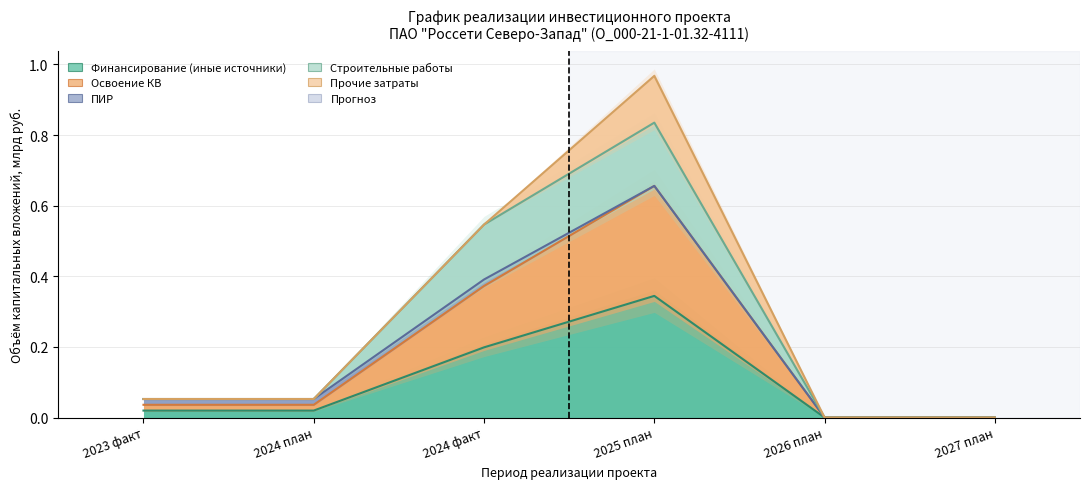

How many lines are shown in the chart?

3